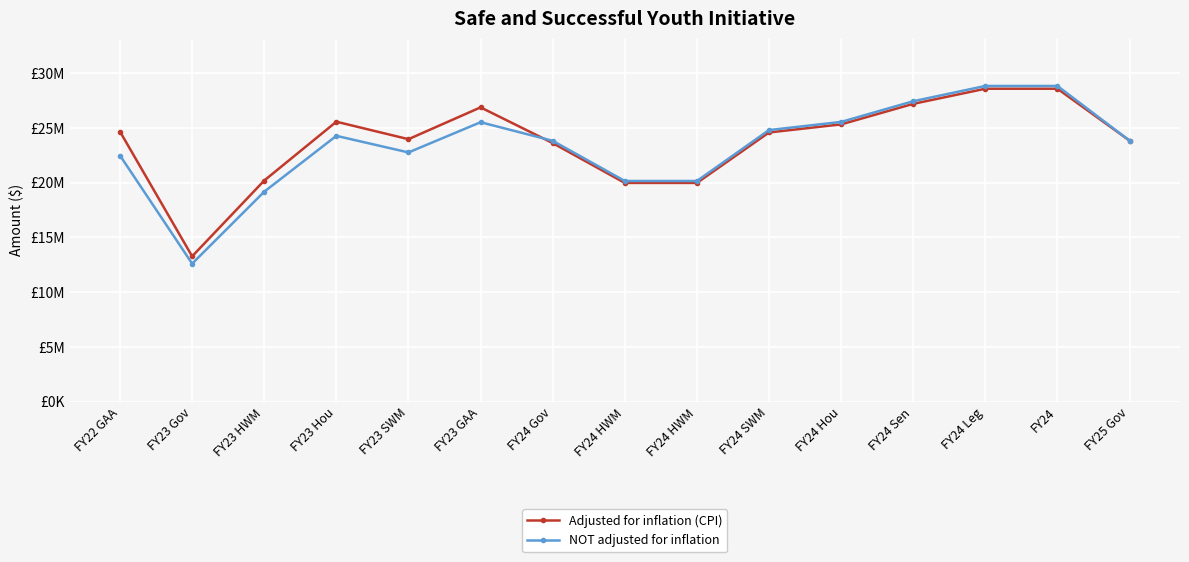

Does the chart have visible grid lines?

Yes